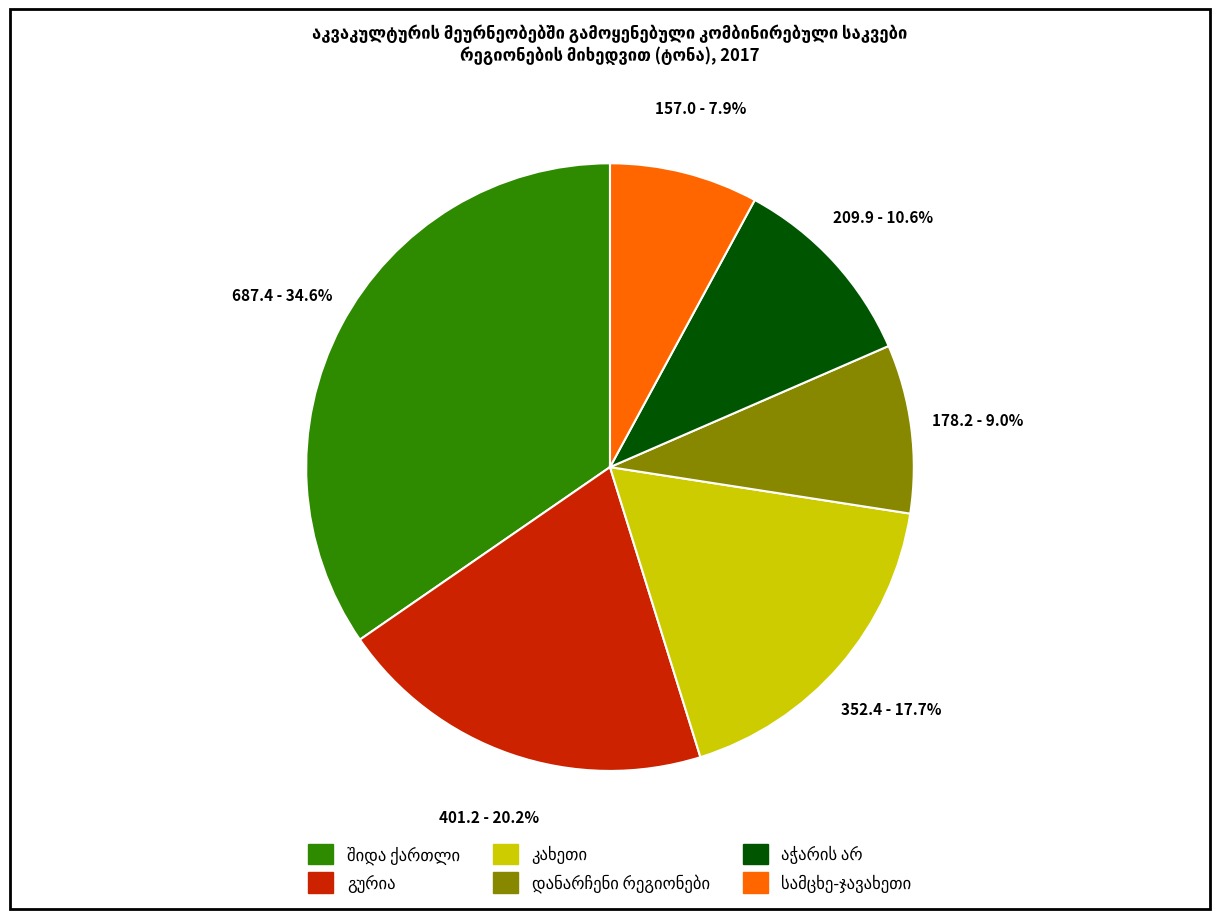

Is there a majority slice in this chart?

No